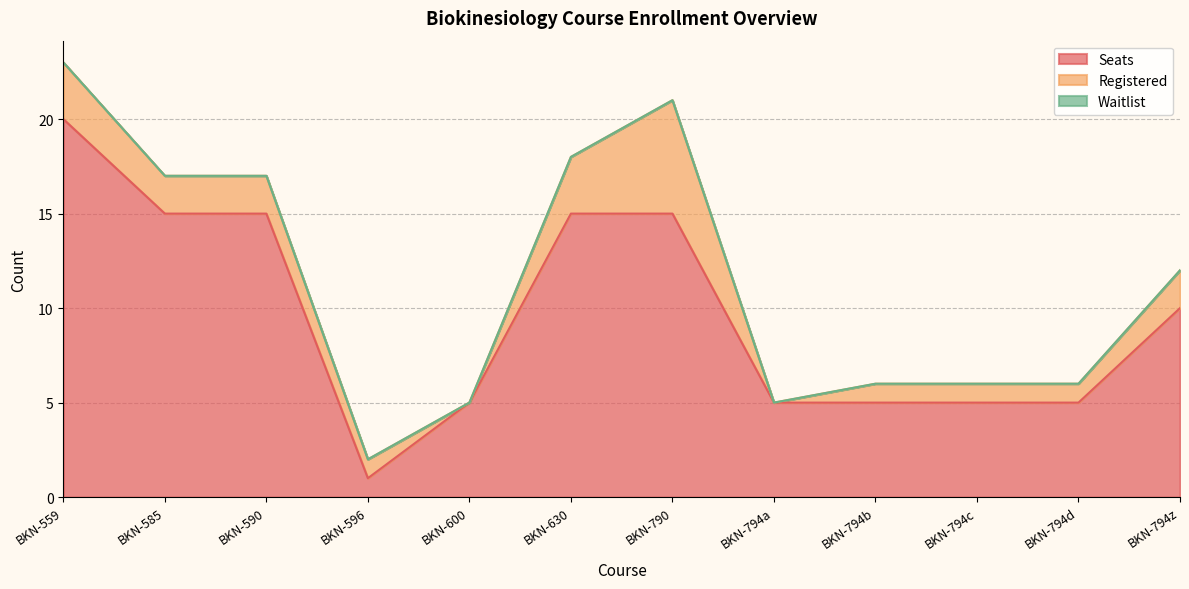

Where is Waitlist nearest to the value 0?

BKN-559